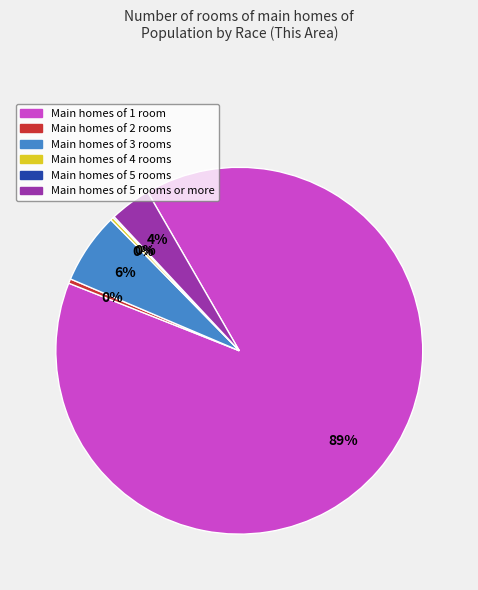

To the nearest percent, what is the average slice percentage?

17%